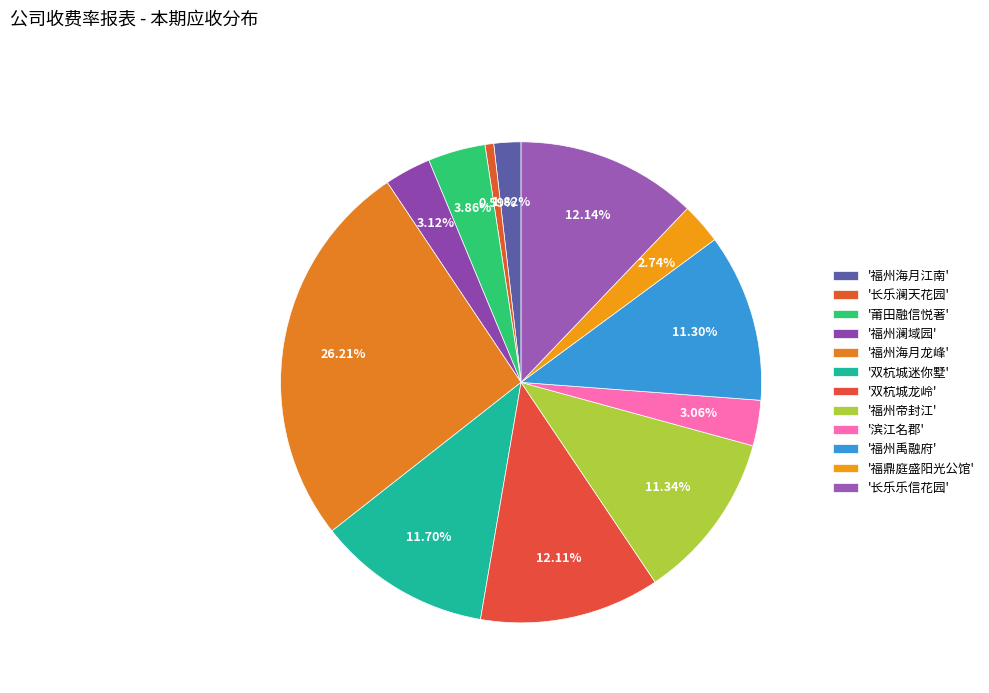

Count the number of slices in the pie.

12